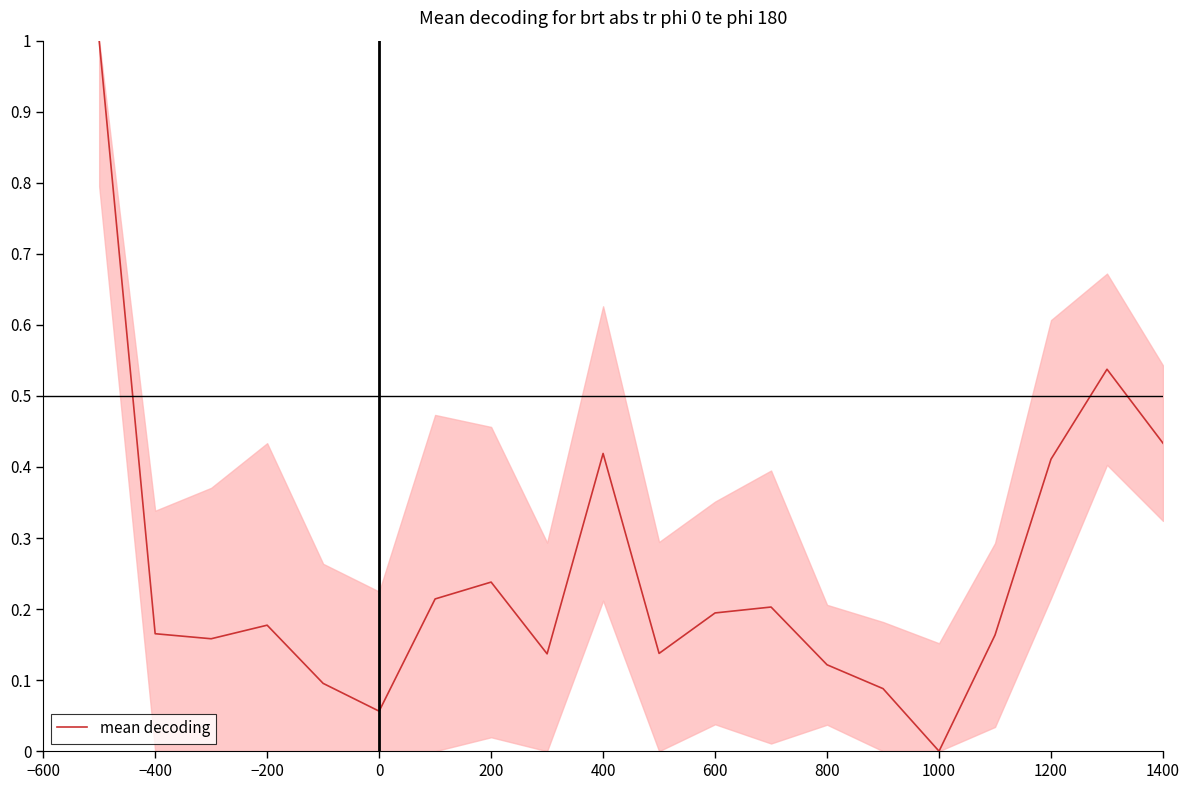

True or false: there are more than 0 points higher than both neighbors.

True